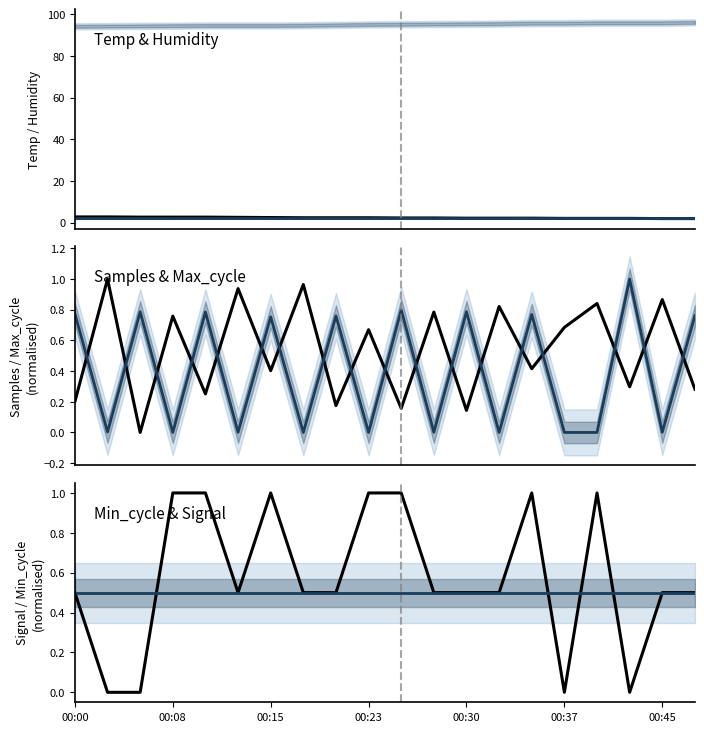

The value of Min_cycle (norm) at 00:08 is 0.5. True or false?

True